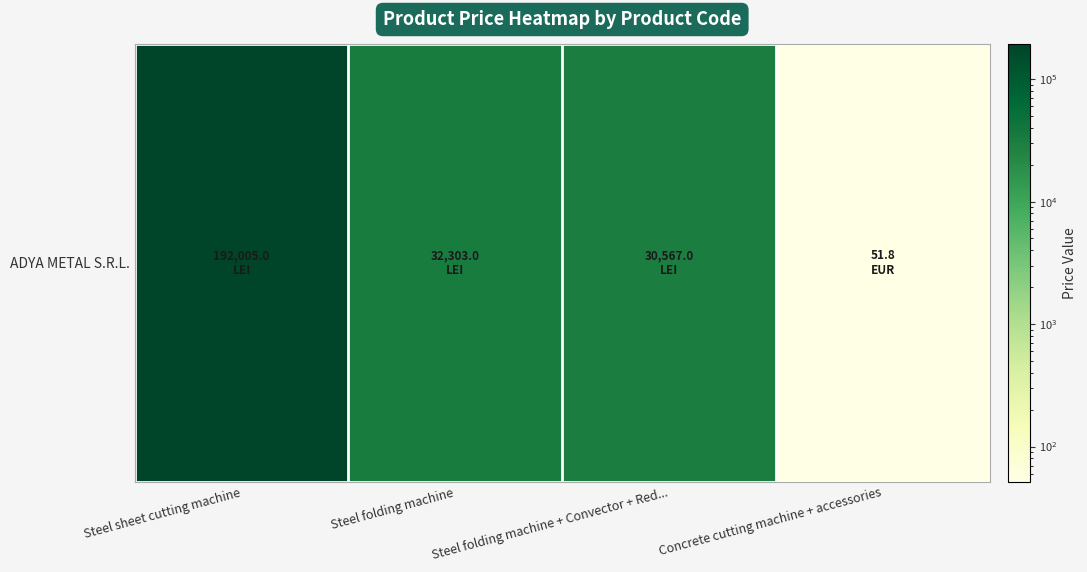

What is the average value?

63731.7